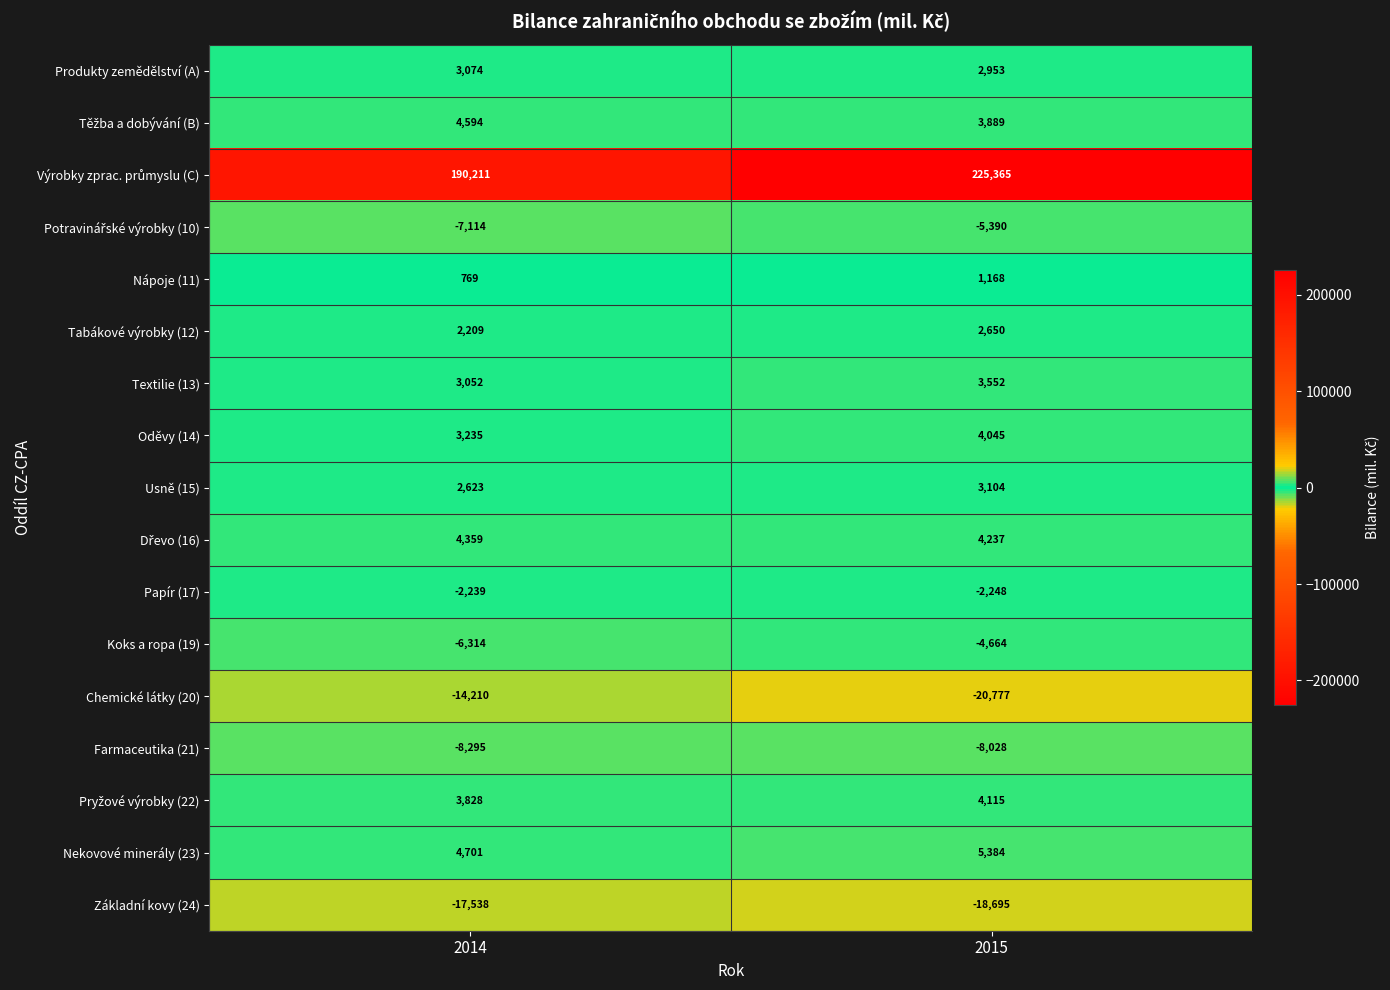

At how many categories does at least one series exceed 51035?

2